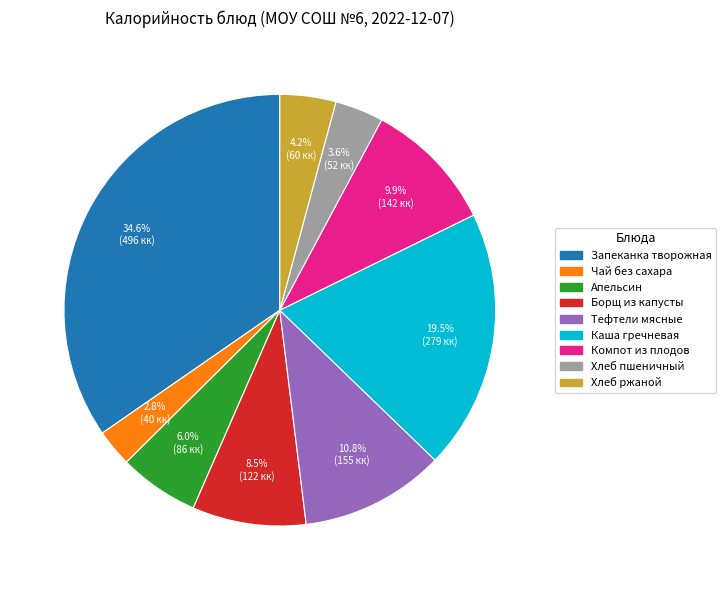

Approximately how many times larger is the value at Компот из плодов compared to Борщ из капусты?

1.2